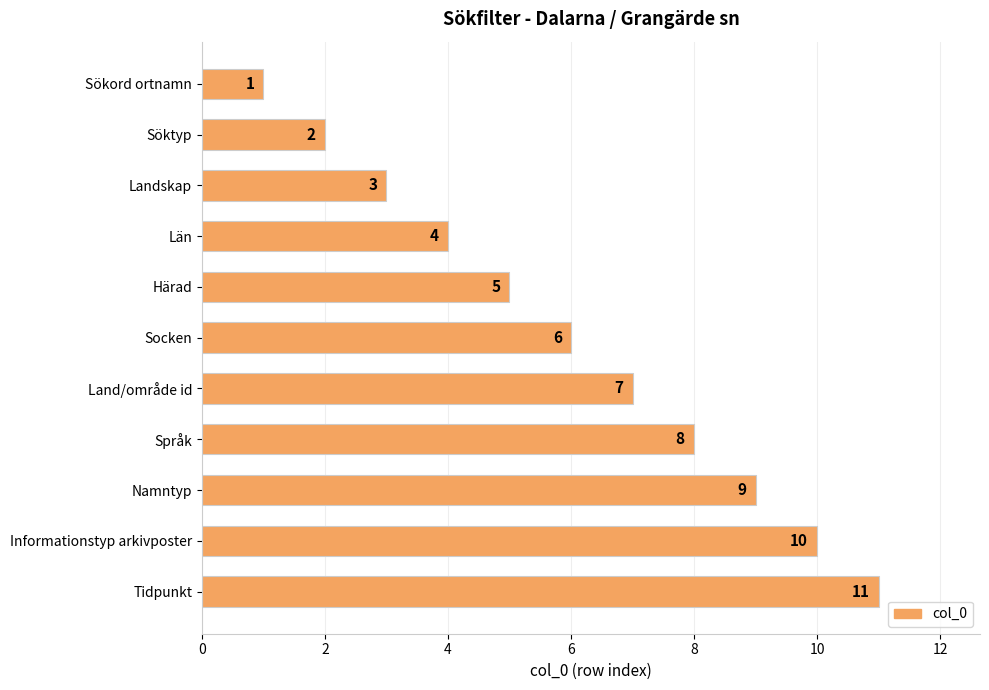

What is the average value?

6